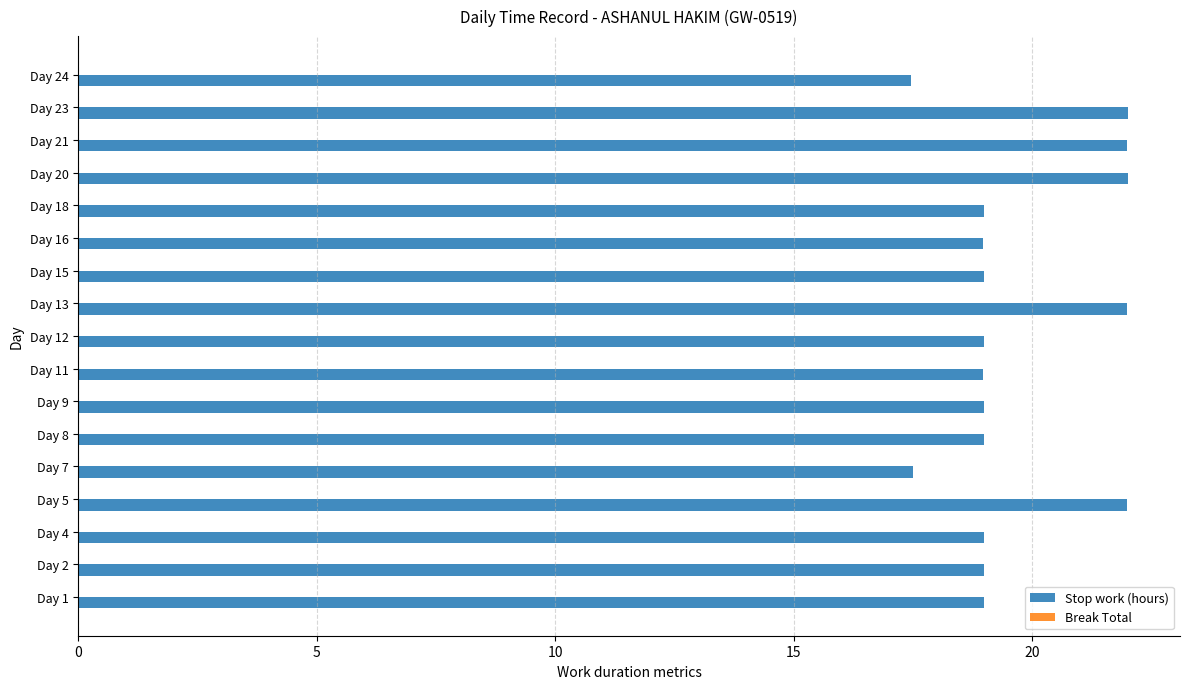

The value at Day 1 is 19.0. True or false?

True